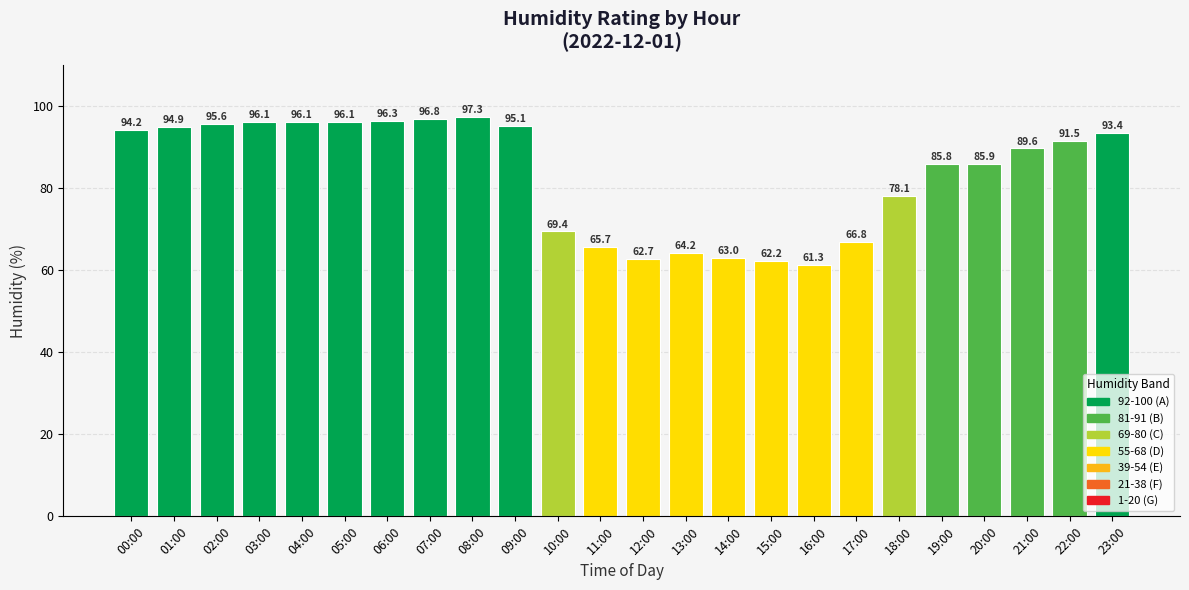

What is the value of the 10th bar from the left?

95.1